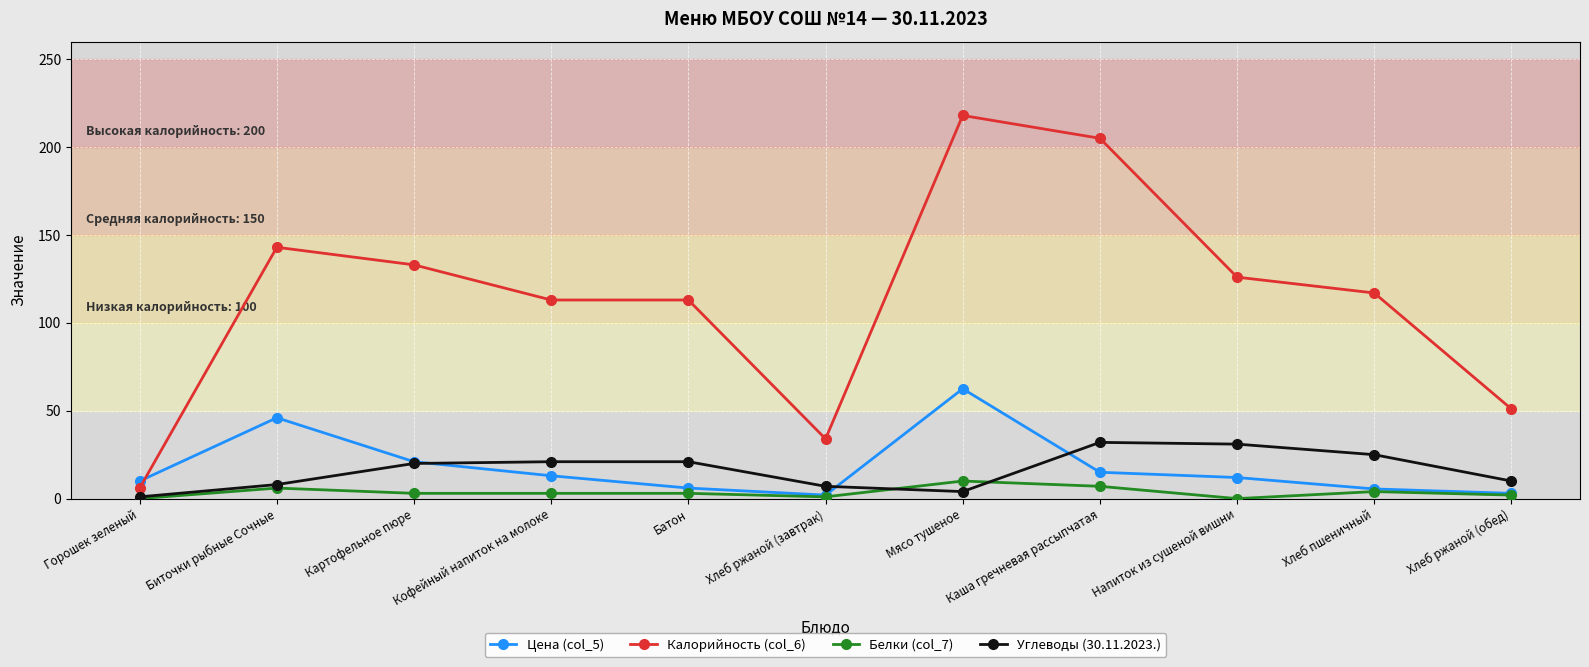

What is the sum of all Цена (col_5) values?

196.0